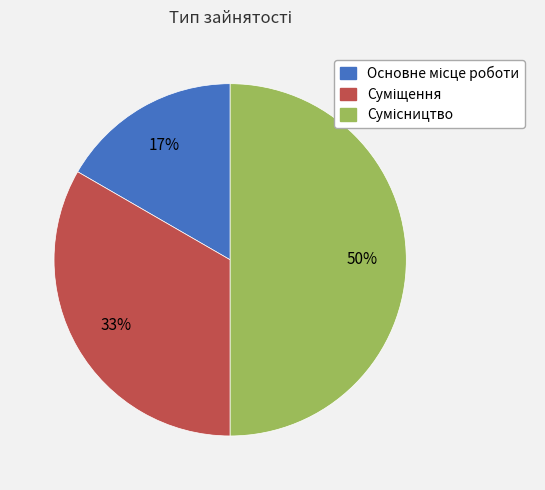

To the nearest percent, what is the average slice percentage?

33%